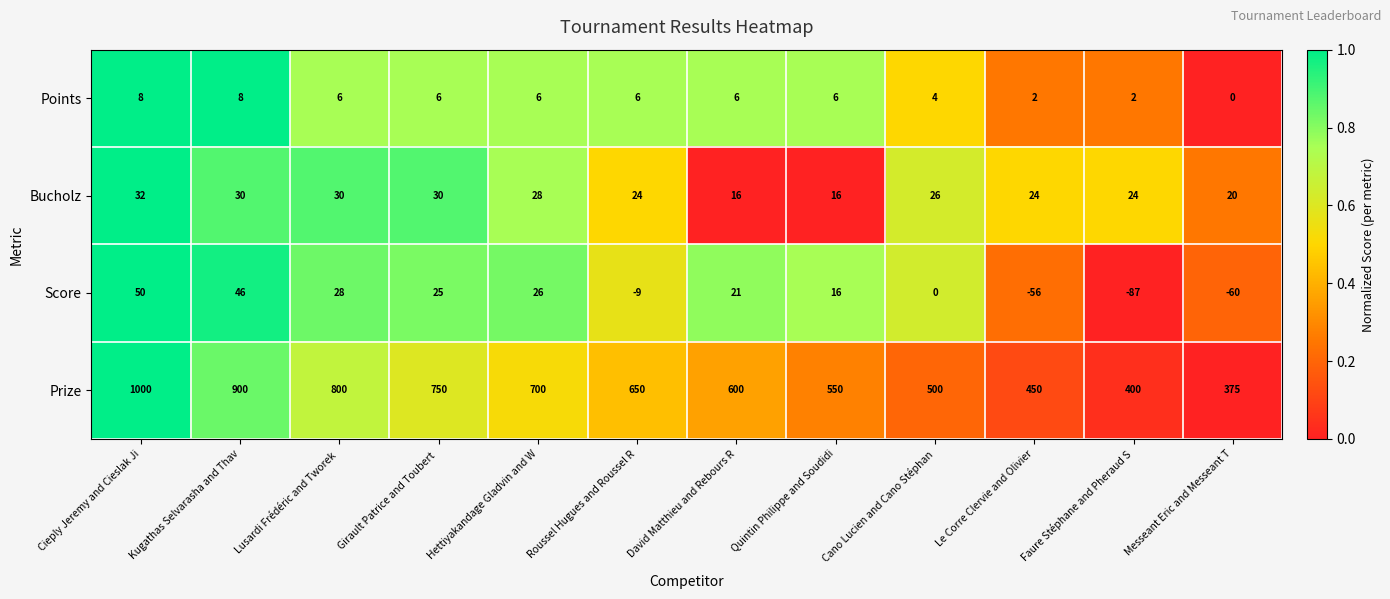

At which label is Points closest to 4?

Cano Lucien and Cano Stéphan